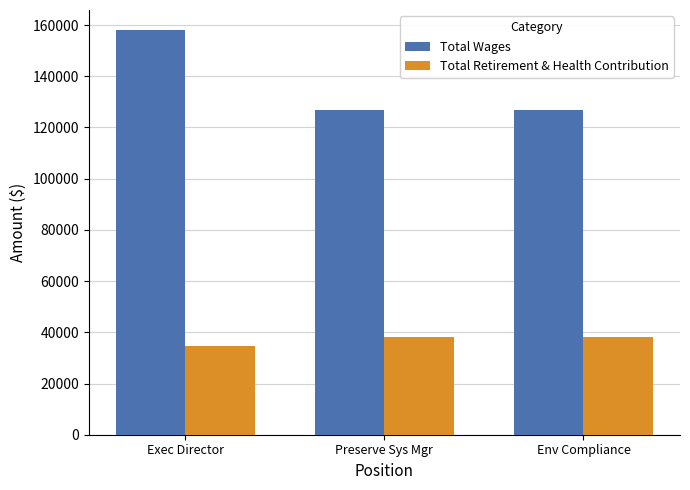

Are the bars grouped side by side (vs. stacked)?

Yes